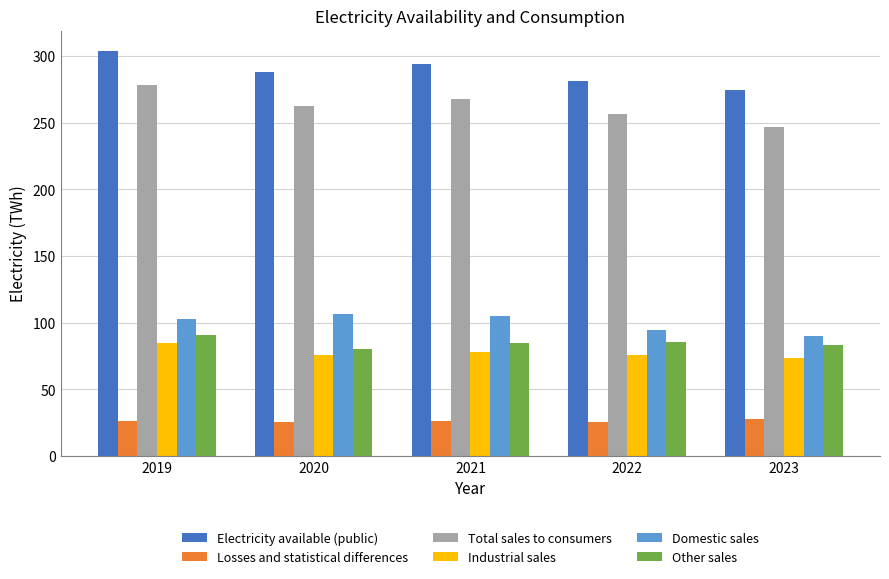

How many data points does each series have?

5